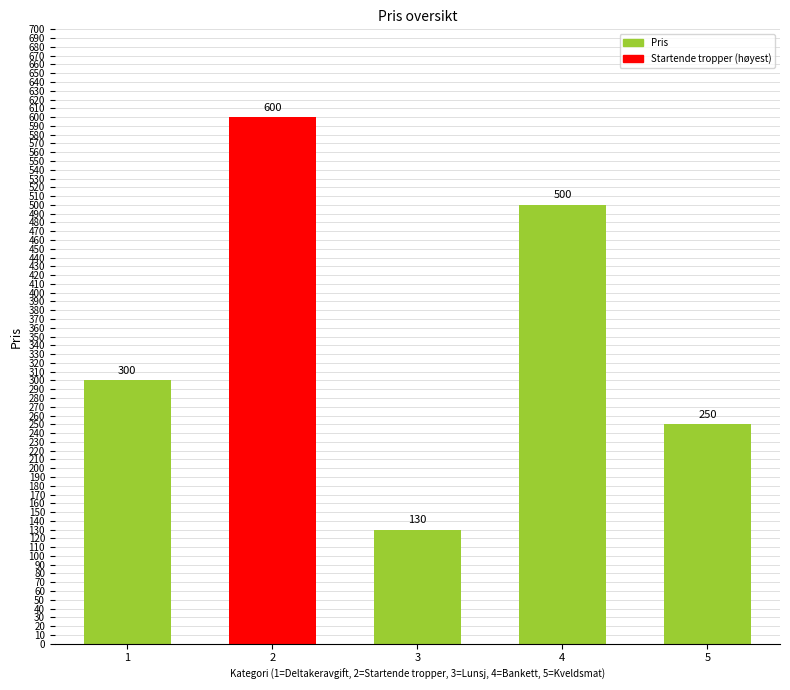

Approximately how many times larger is the value at 4 compared to 2?

0.8